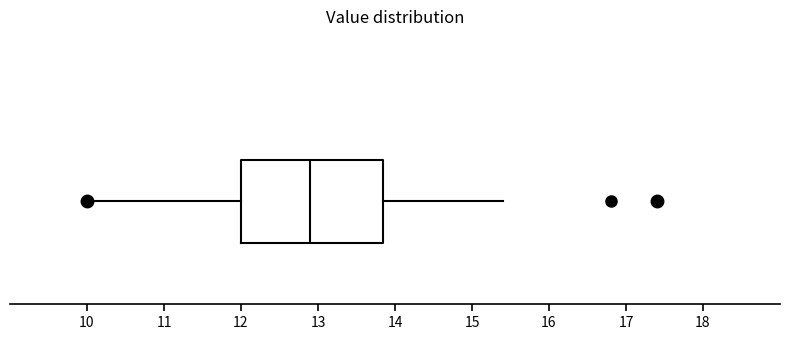

Transcribe this box plot: give where the median line is, the range the box spans, and where the two whiskers end, as read against the x-axis. The values are not printed on the chart, so give them approximately, as read against the axis.

median 12.9, box 12.0 to 13.9, whiskers 10.0 to 15.4